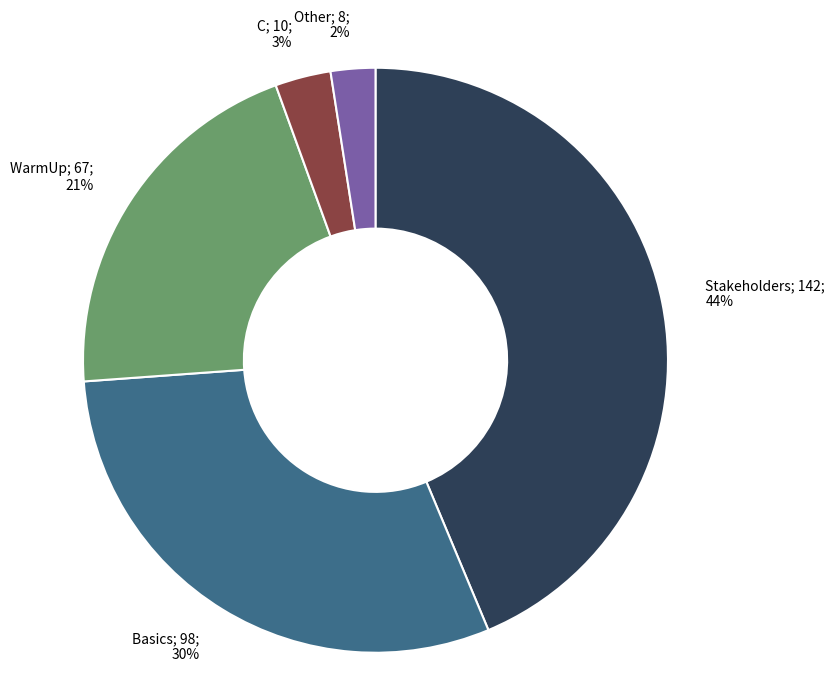

Between Stakeholders; 142; 44% and Other; 8; 2%, which is larger?

Stakeholders; 142; 44%